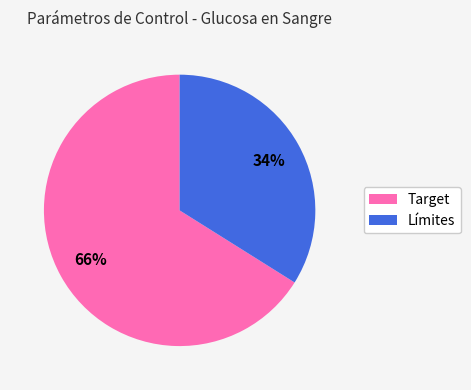

To the nearest percent, what is the combined percentage of Target and Límites?

100%